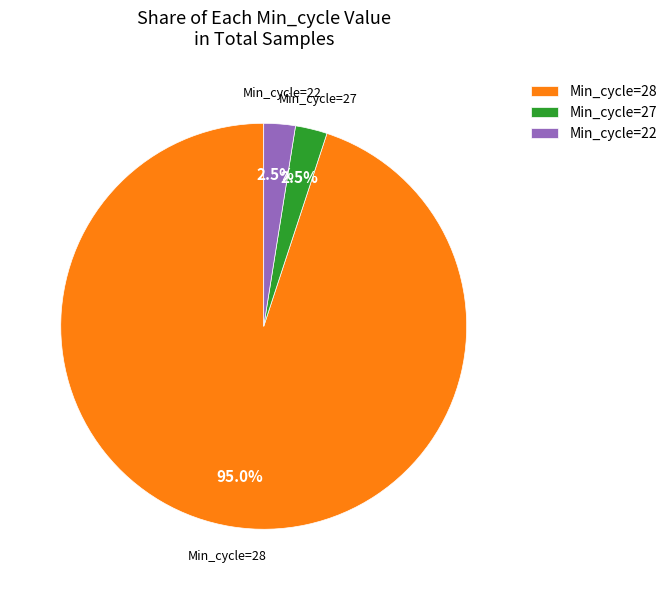

Does Min_cycle=28 account for over 50% of the chart?

Yes